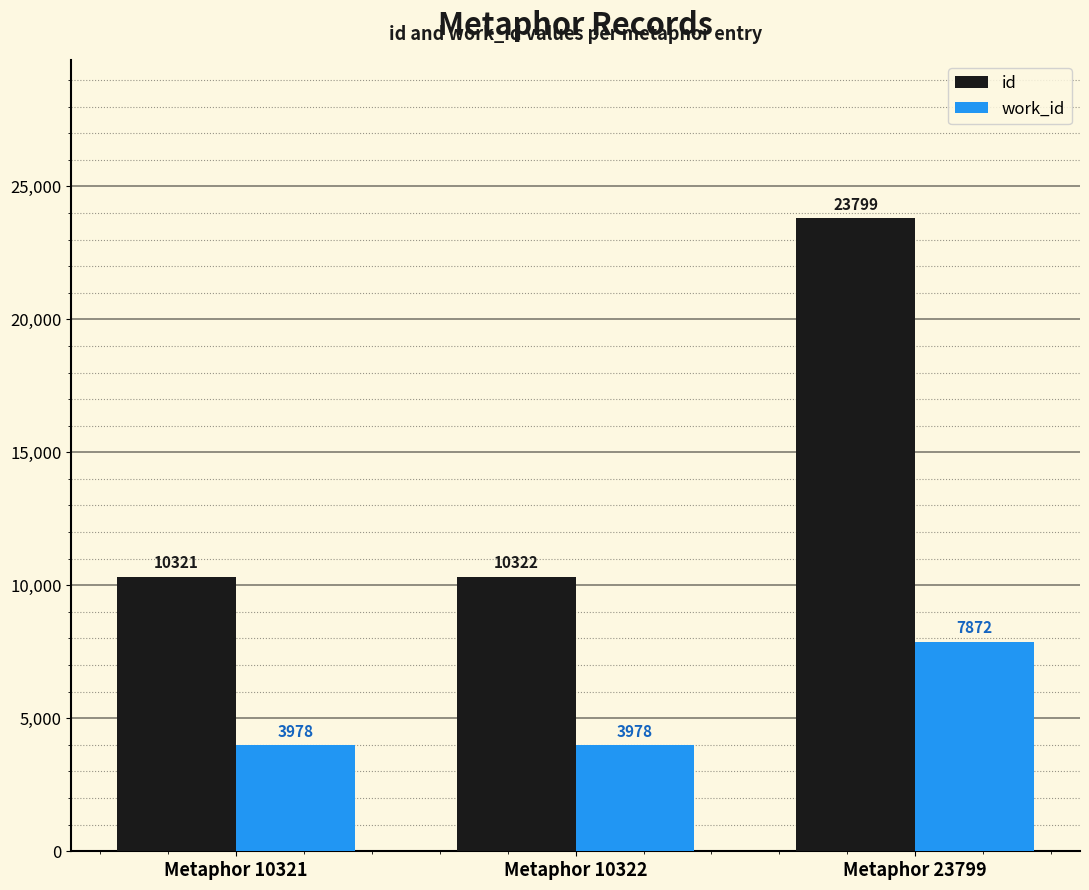

List the series in order of their peak value, lowest first.

work_id, id